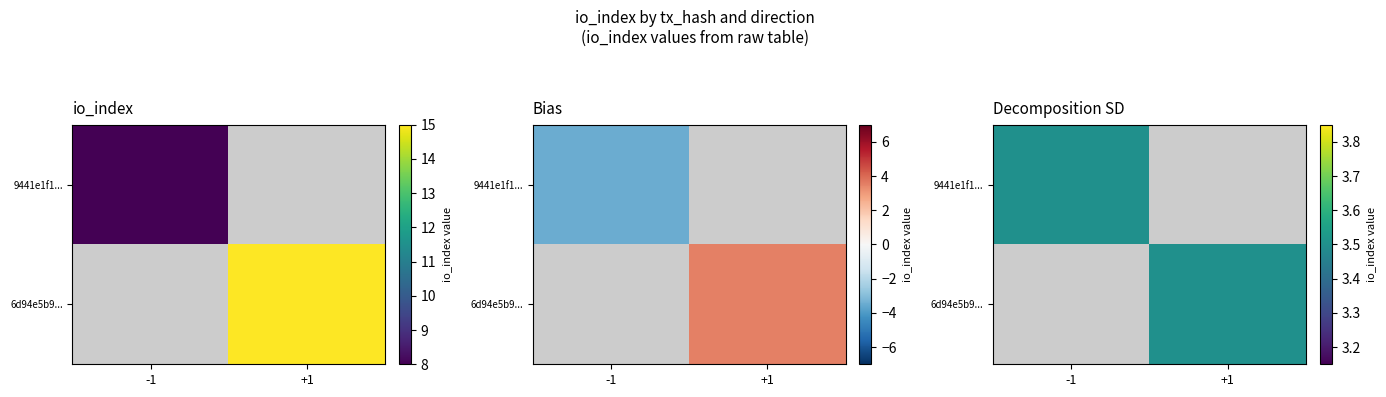

True or false: 6d94e5b9d4fd4312bee74d64b7b7f8c6441b344 has a value of 5 at 1.

False